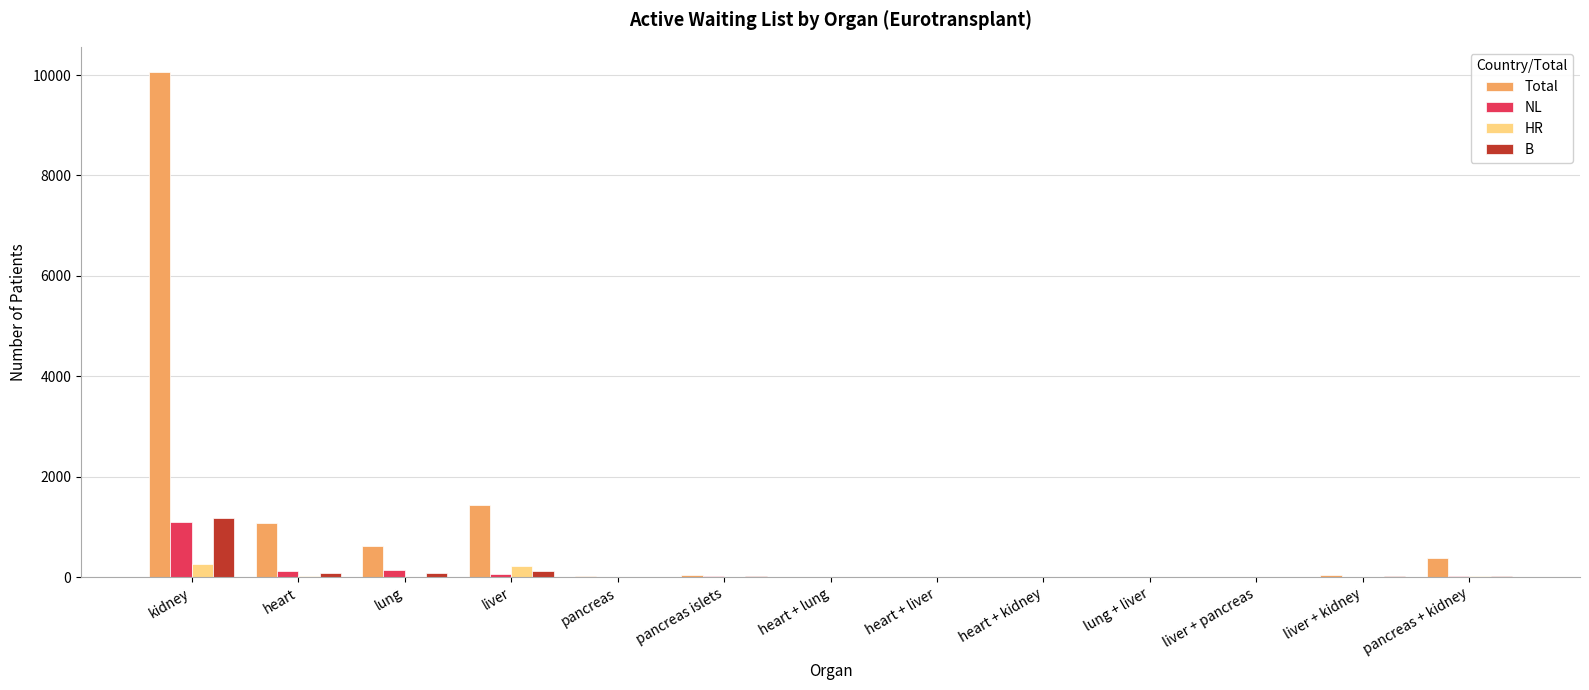

What are all the series names shown in the legend?

Total, NL, HR, B